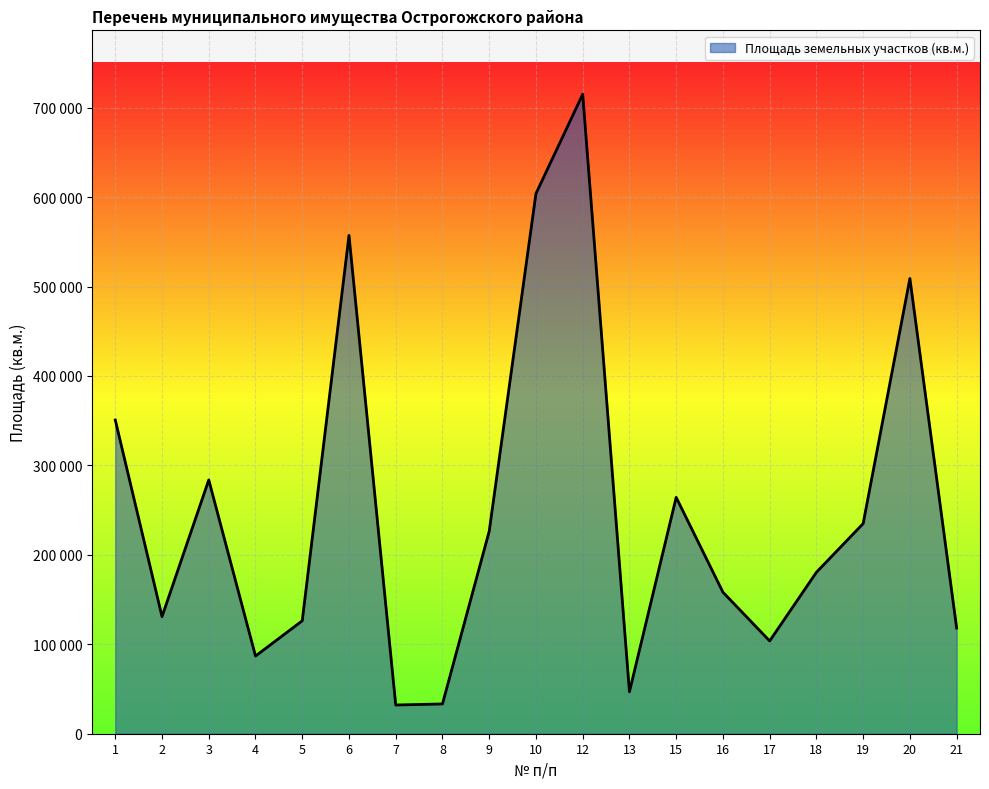

Is this an area chart (filled region under the line)?

Yes